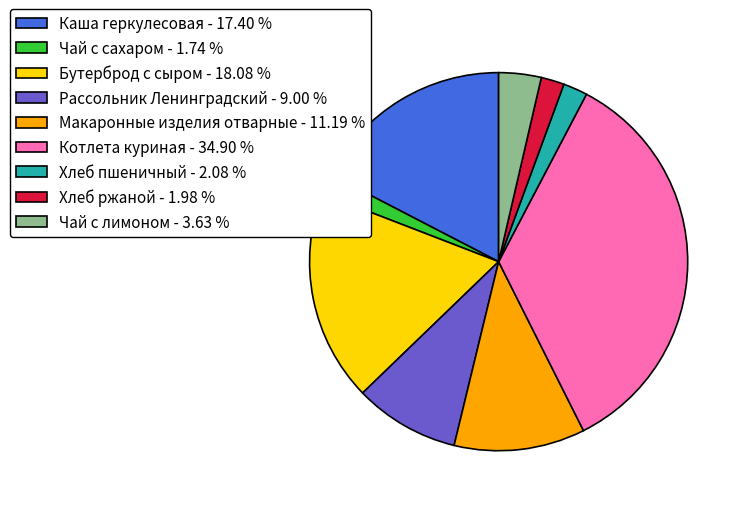

Between Хлеб пшеничный - 2.08 % and Котлета куриная - 34.90 %, which is larger?

Котлета куриная - 34.90 %